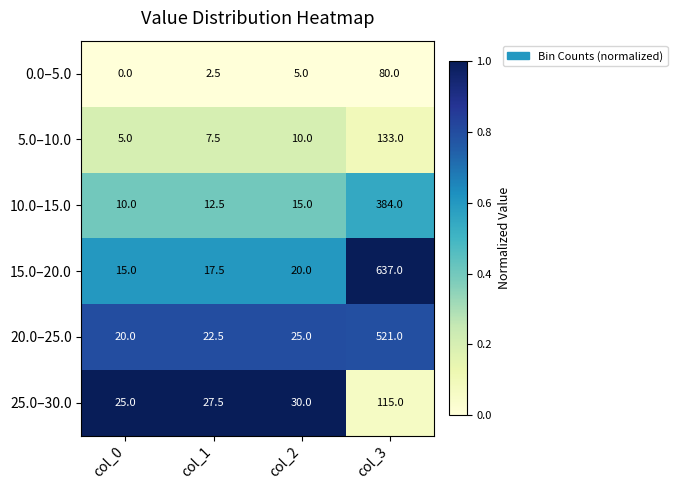

What is the total value across all series at col_1?

90.0